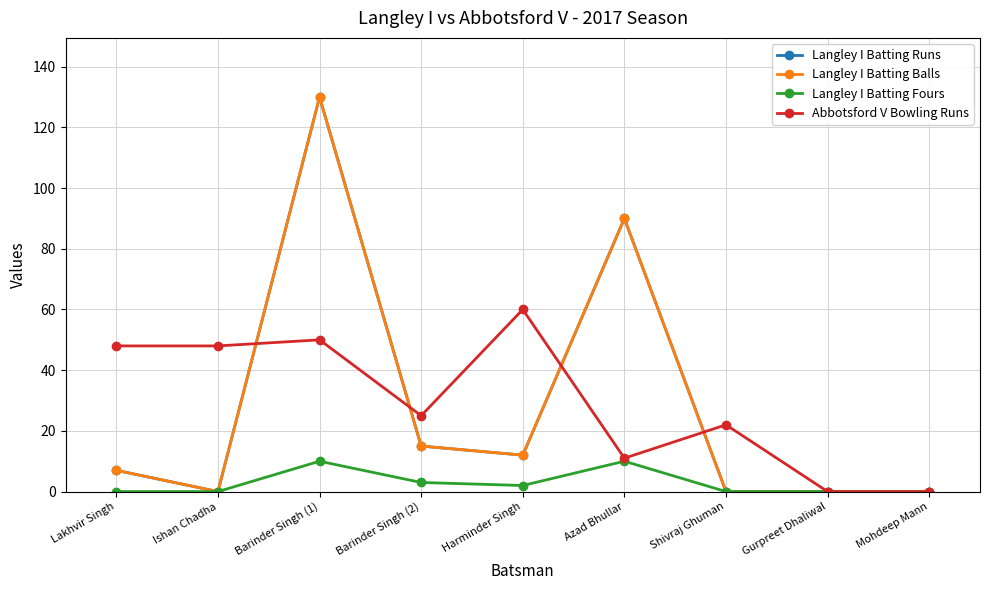

What is the difference between the maximum and minimum values in the Langley I Batting Runs series?

130